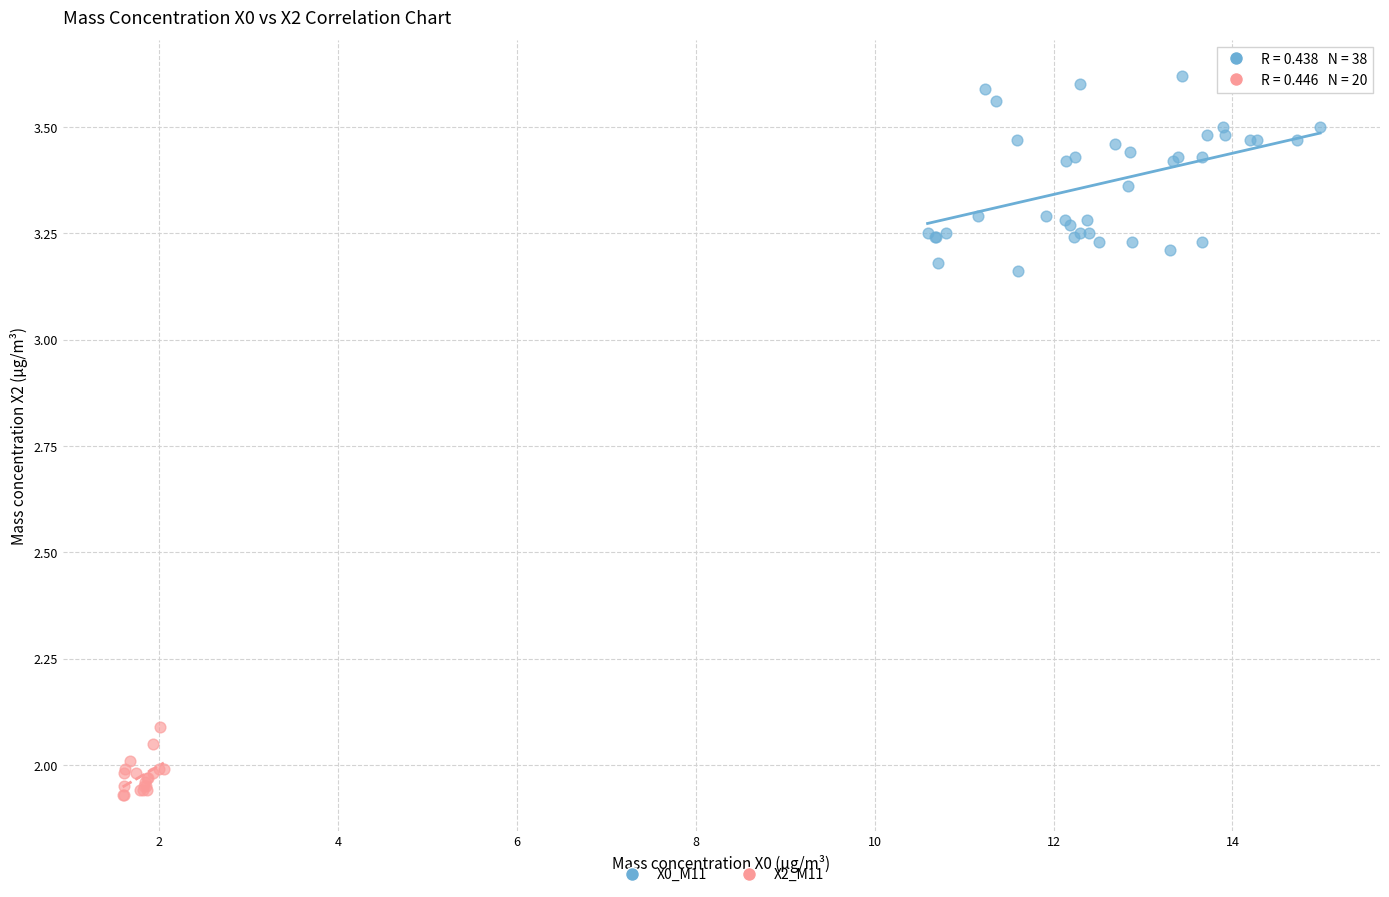

Which series reaches the maximum Y coordinate?

X0_M11